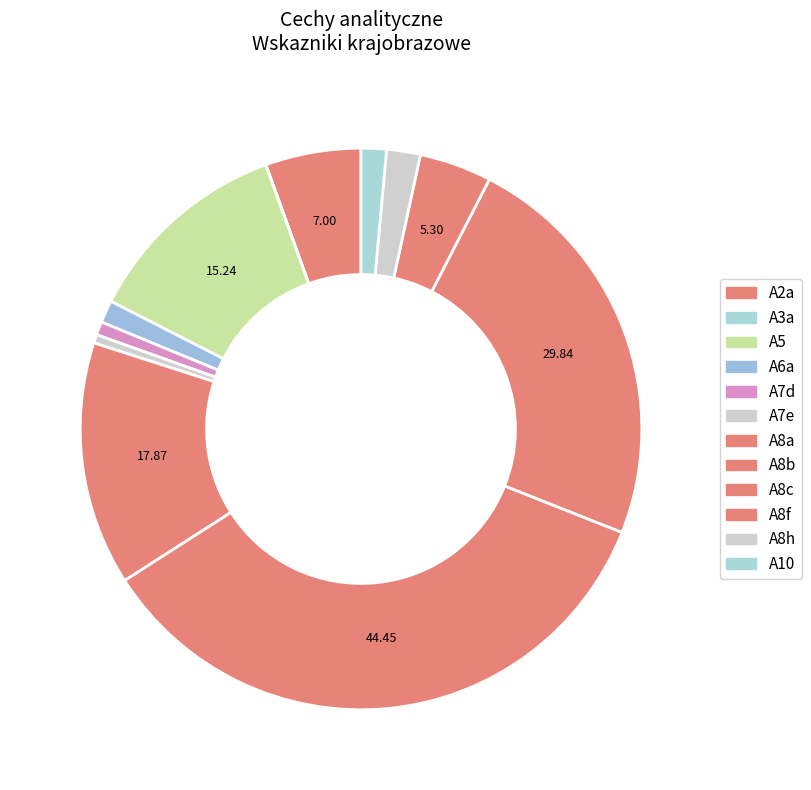

Is A7d the majority of the pie?

No